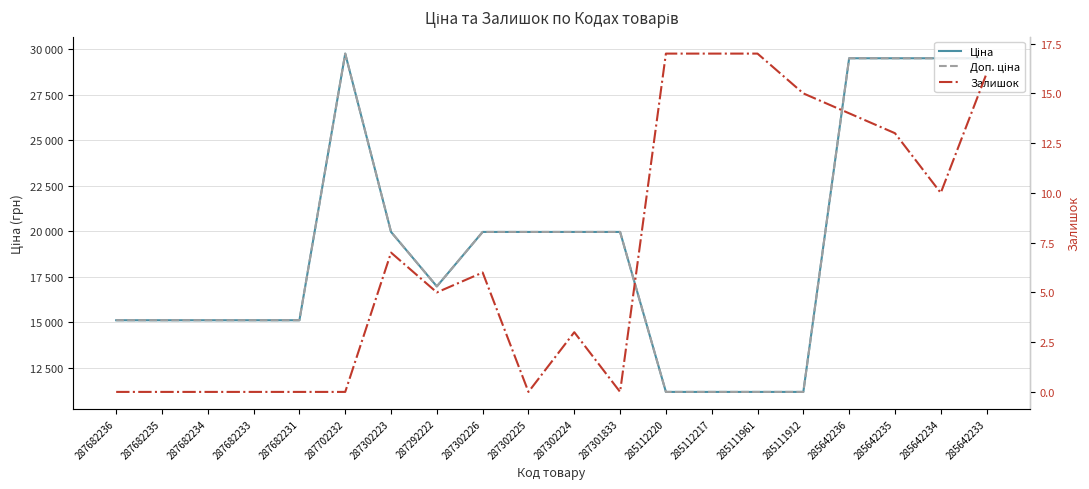

The value of Залишок at 287702232 is 10.3. True or false?

False